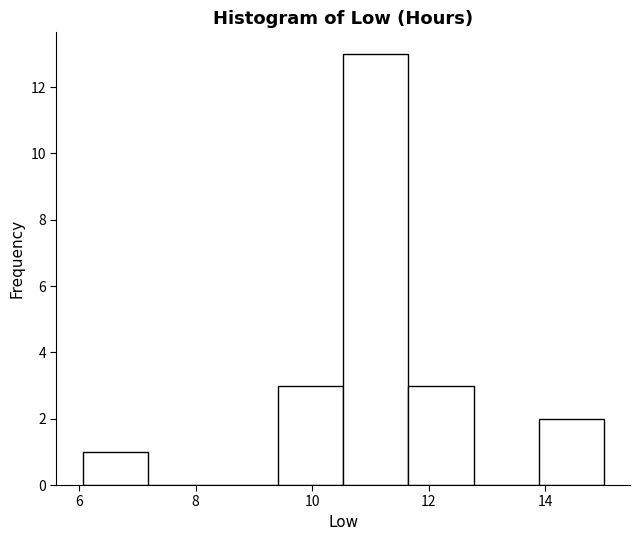

What is the height of the bar covering 6.0 to 7.2 on the x-axis? Neither the bar edges nor the heights are printed on the chart, so give them approximately, as read against the axes.

1